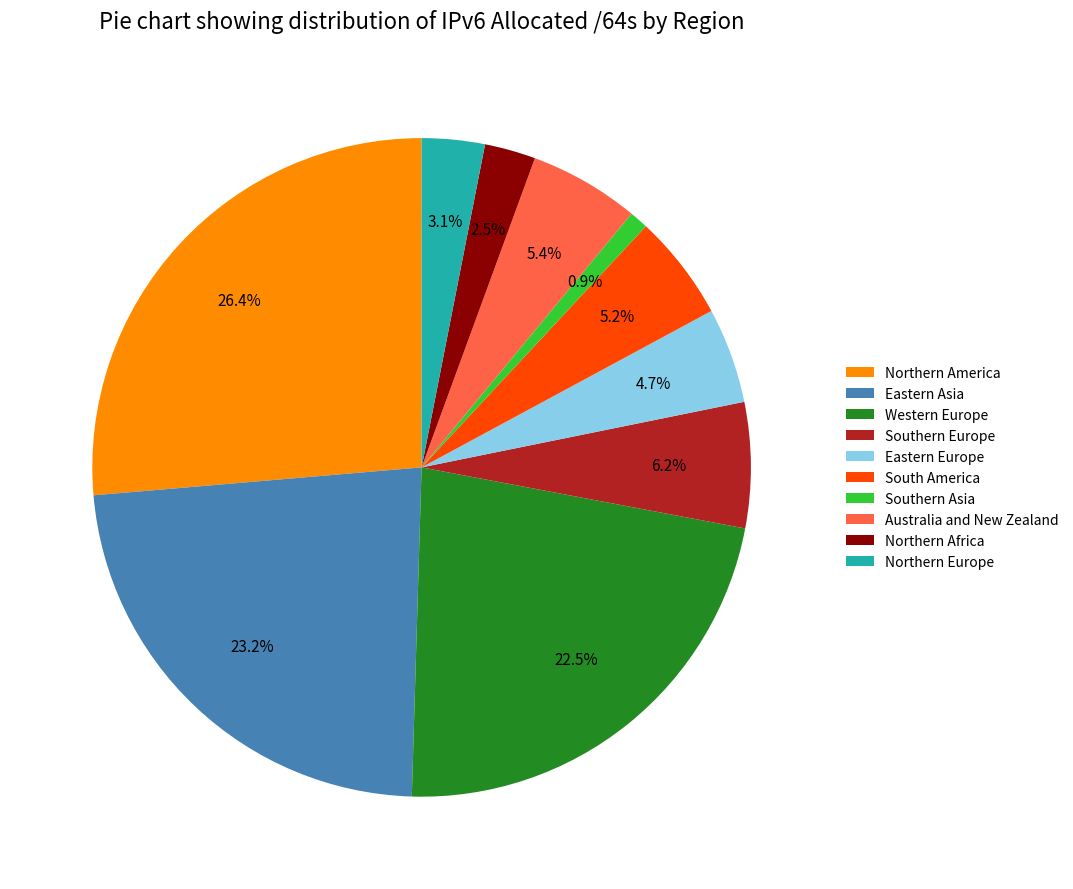

Is the sum of Northern Europe and Western Europe greater than half?

No